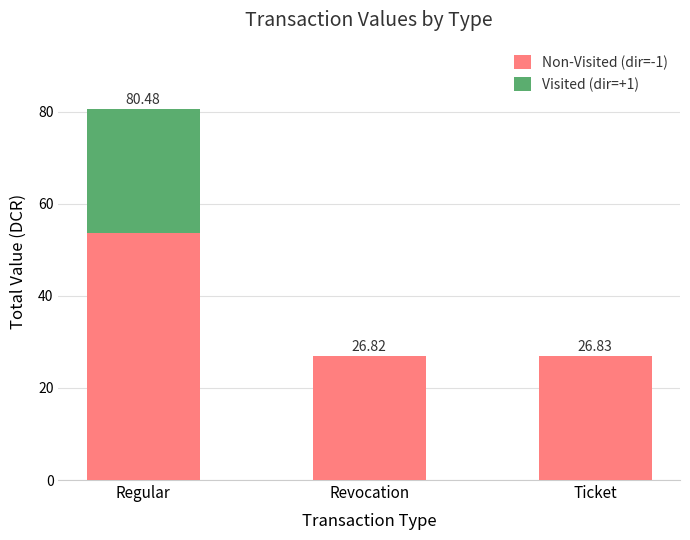

What is the sum of the Non-Visited (dir=-1) values at Revocation and Regular?

80.5